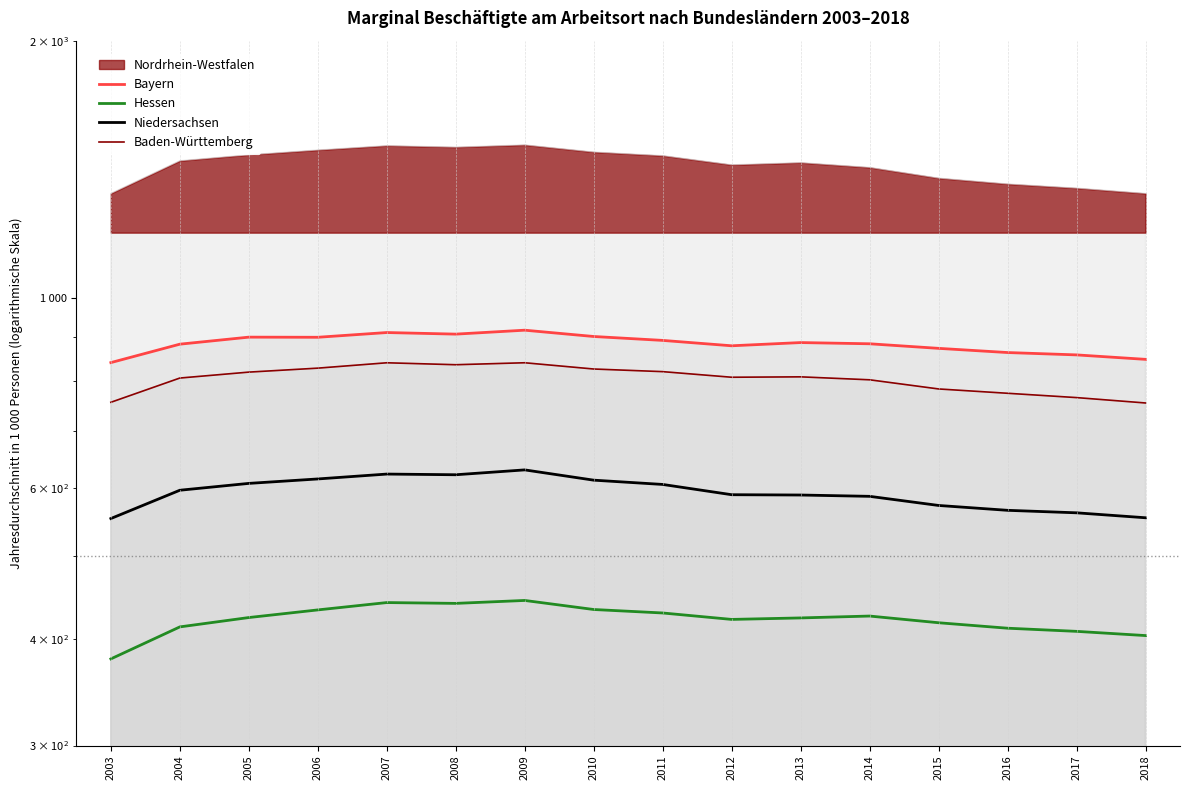

Reading left to right, extract all data points from this chart.

Bayern: 2003=840.9	2004=883.6	2005=900.5	2006=900.2	2007=911.7	2008=907.8	2009=917.5	2010=902.1	2011=892.6	2012=879.8	2013=887.4	2014=884.5	2015=873.7	2016=863.9	2017=858.5	2018=848.2
Hessen: 2003=378.8	2004=412.9	2005=423.4	2006=432.2	2007=440.8	2008=439.8	2009=443.3	2010=432.6	2011=428.6	2012=421.2	2013=422.9	2014=425.1	2015=417.5	2016=411.4	2017=407.9	2018=403.3
Niedersachsen: 2003=552.6	2004=596.4	2005=607.5	2006=614.8	2007=622.9	2008=621.8	2009=630.0	2010=612.8	2011=605.8	2012=589.3	2013=588.8	2014=586.7	2015=572.5	2016=565.0	2017=561.2	2018=553.8
Baden-Württemberg: 2003=755.7	2004=806.6	2005=819.6	2006=828.4	2007=840.5	2008=836.1	2009=840.5	2010=826.5	2011=820.6	2012=808.4	2013=809.2	2014=802.8	2015=783.3	2016=774.2	2017=765.3	2018=754.3